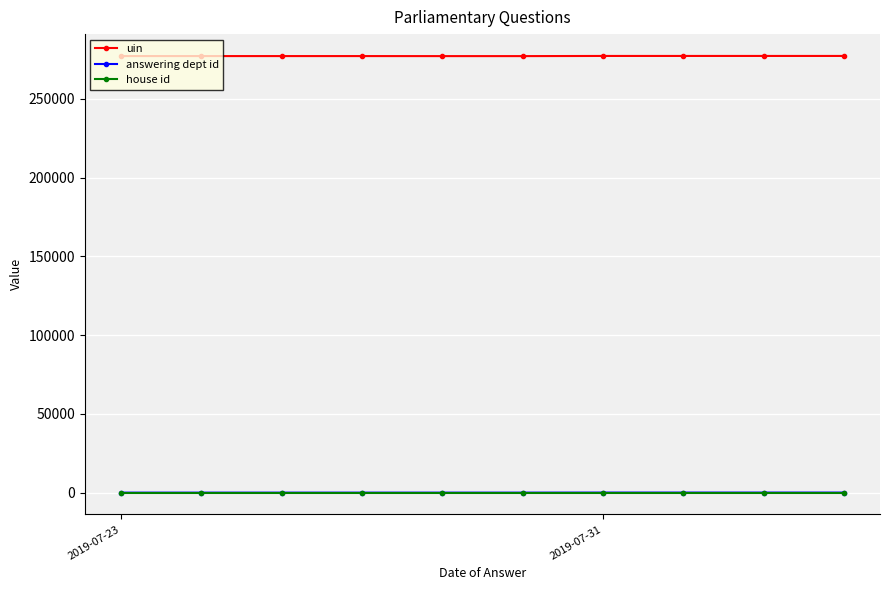

In uin, how many points are lower than both neighbors (excluding endpoints)?

2